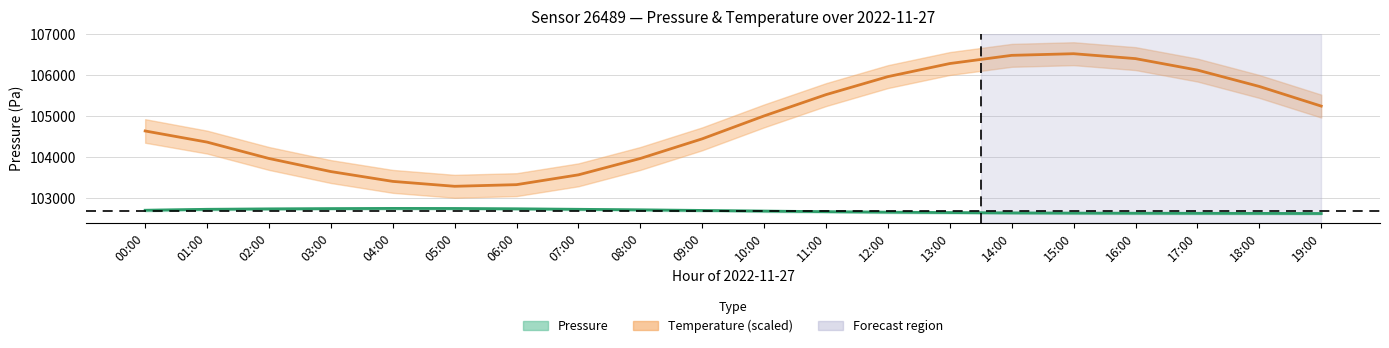

At how many categories does at least one series exceed 103994?

13